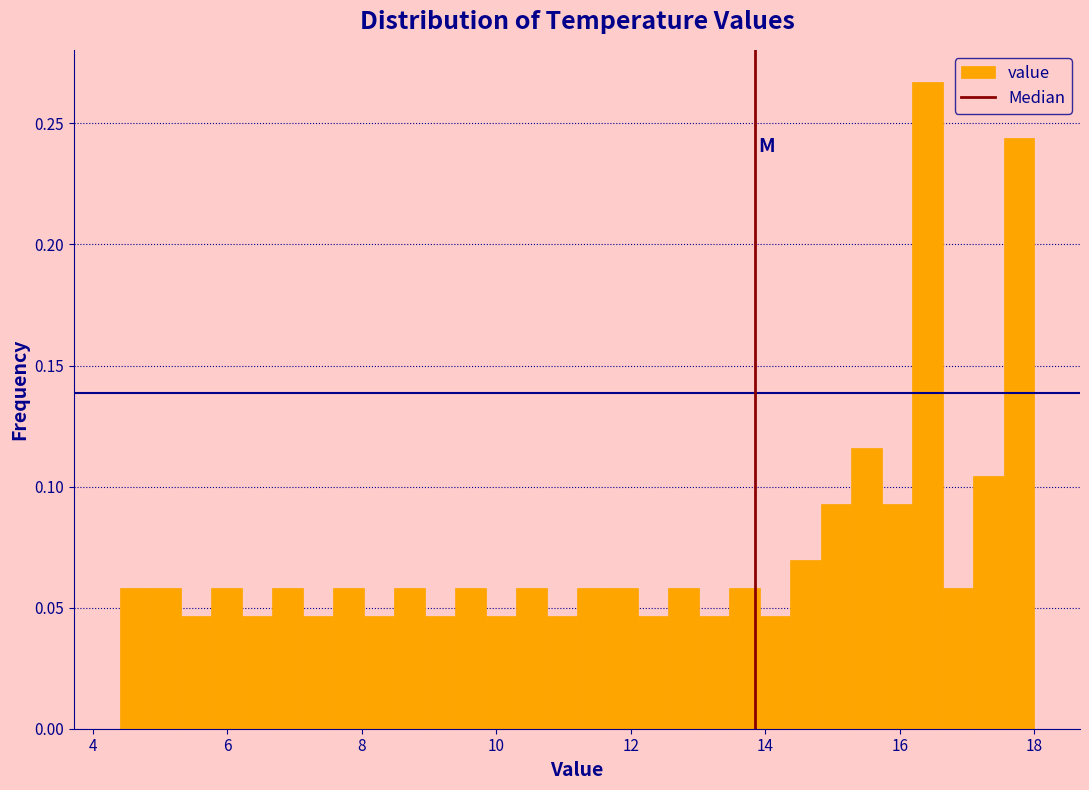

Read against the x-axis, roughly where is the centre of the tallest bar?

16.4